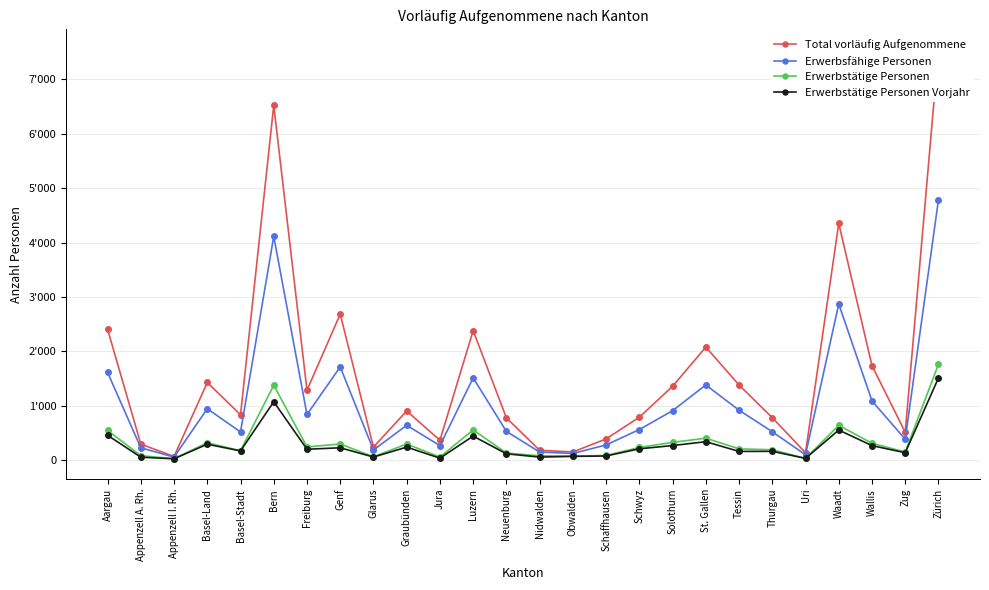

Count the number of categories in the chart.

26